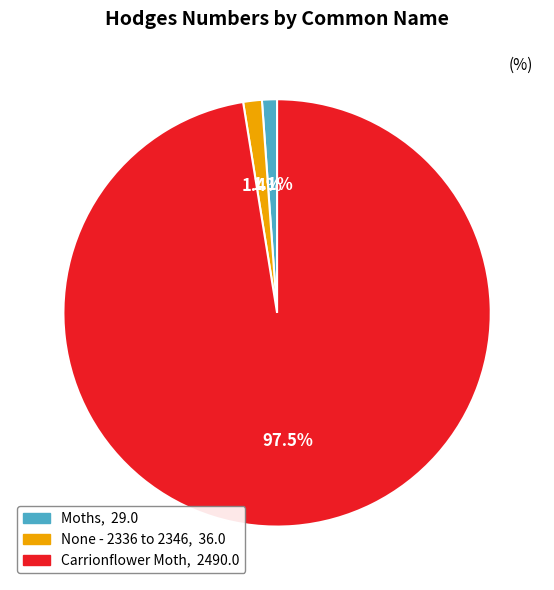

Count the number of slices in the pie.

3